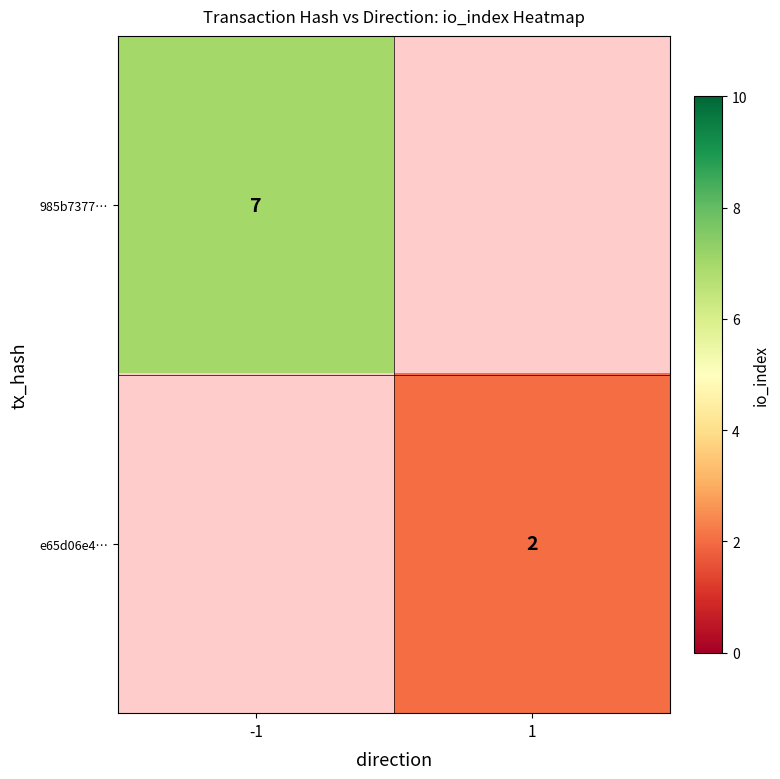

The 985b7377… series shows 4 at -1. True or false?

False